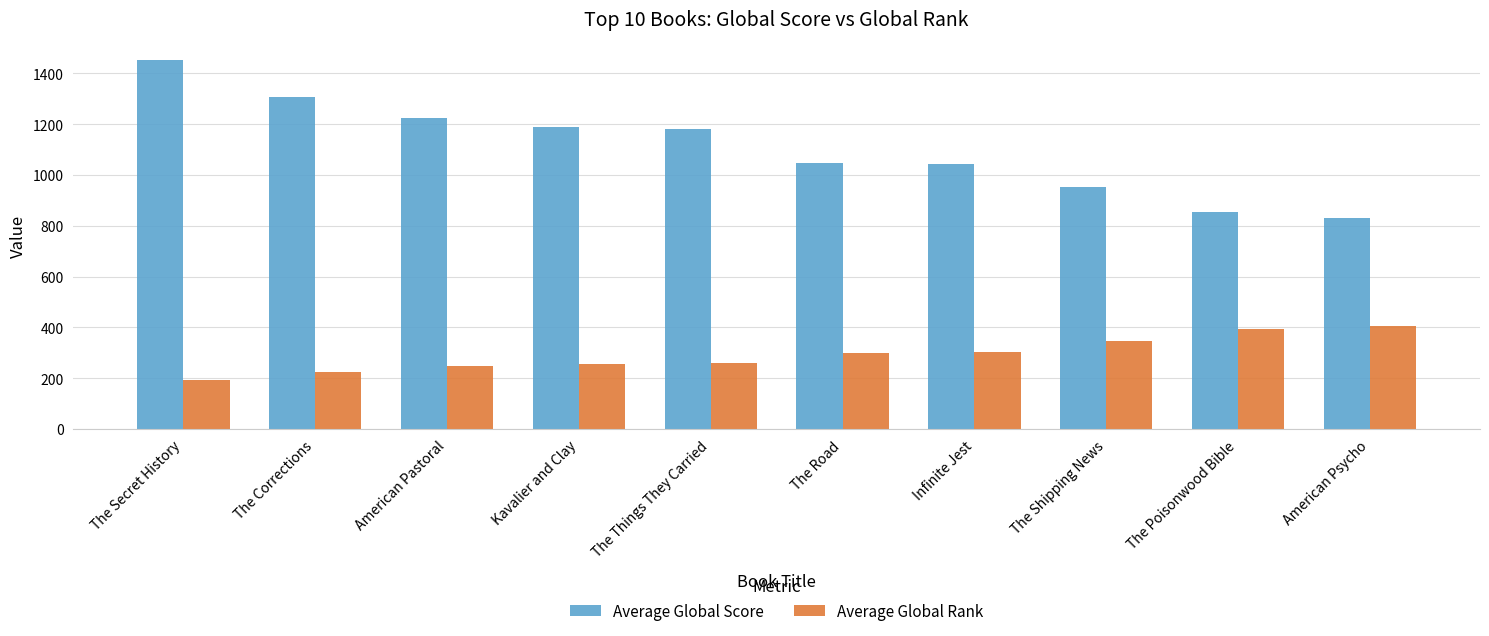

At Infinite Jest, list the series in order from smallest to largest.

Average Global Rank, Average Global Score